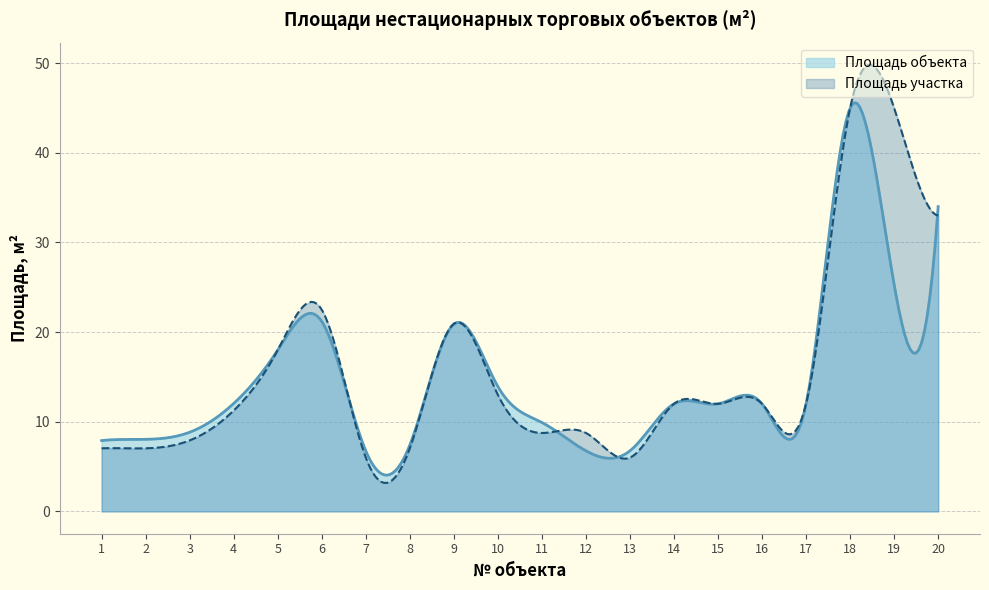

List the series in order of their peak value, lowest first.

Площадь объекта, Площадь участка